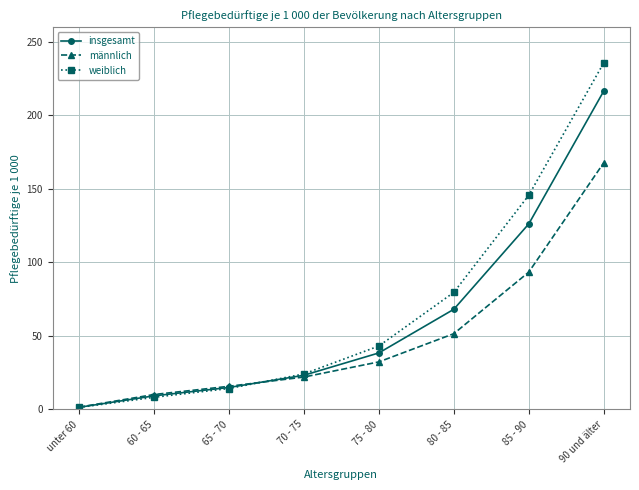

How many lines are shown in the chart?

3